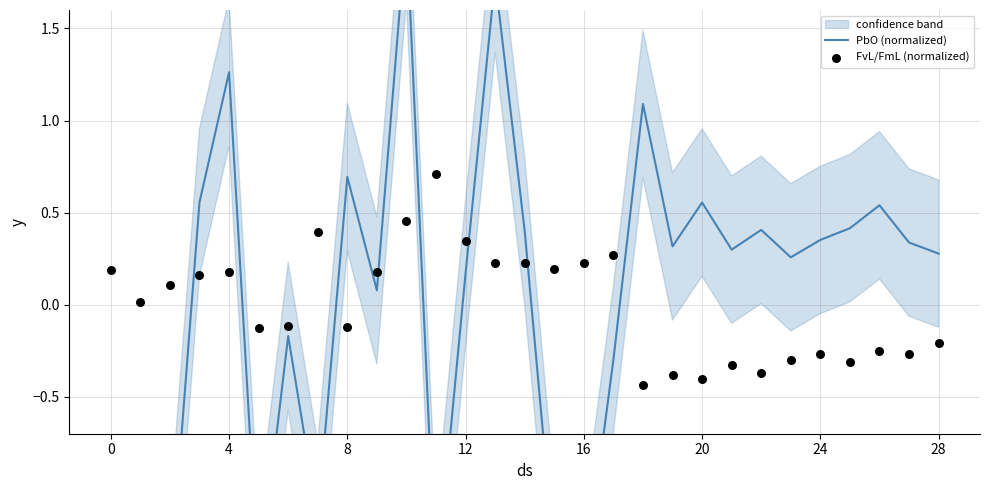

Which series reaches the maximum Y coordinate?

PbO (normalized)